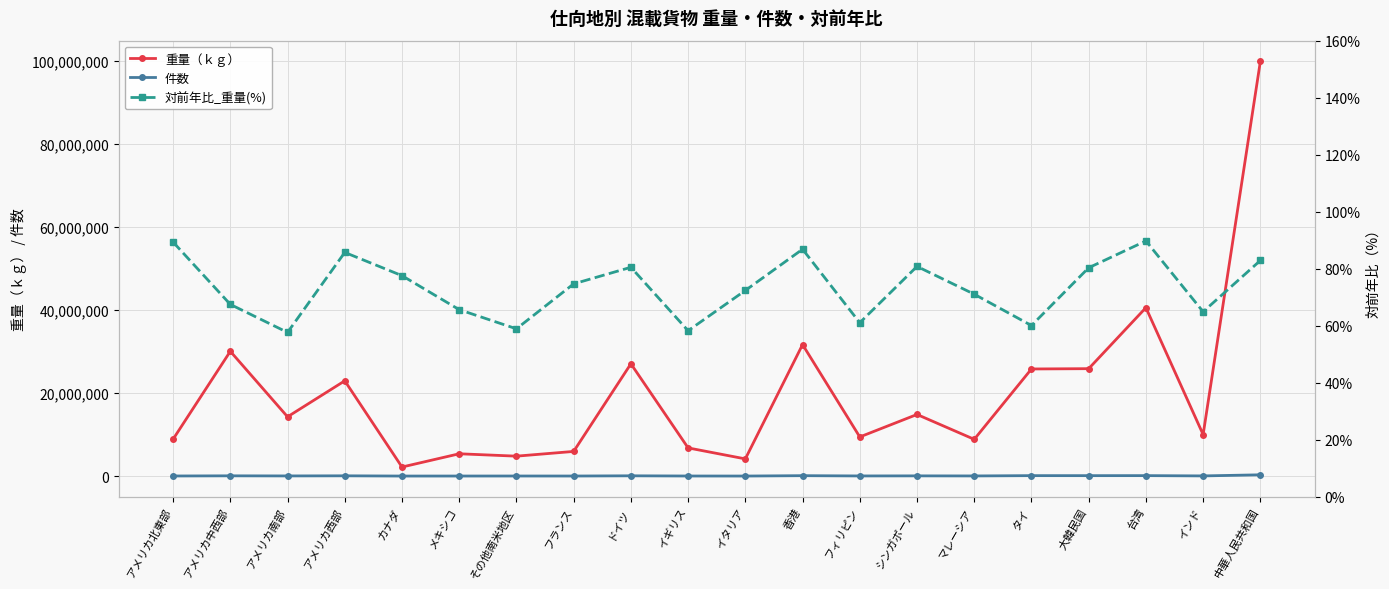

What is the greatest value displayed?

99925663.0